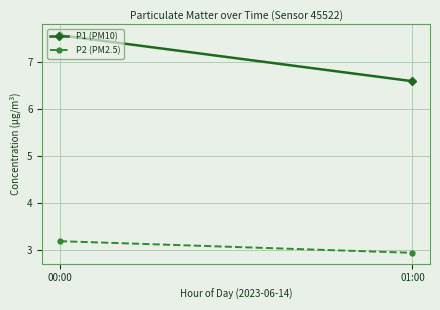

Count the P2 (PM2.5) values in the range 2 to 3.

1